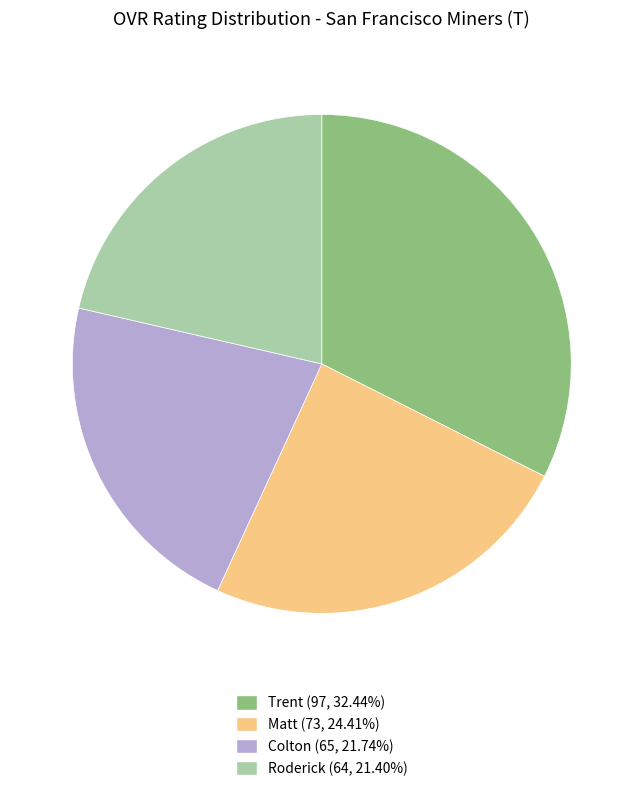

Does Trent (97, 32.44%) account for over 50% of the chart?

No